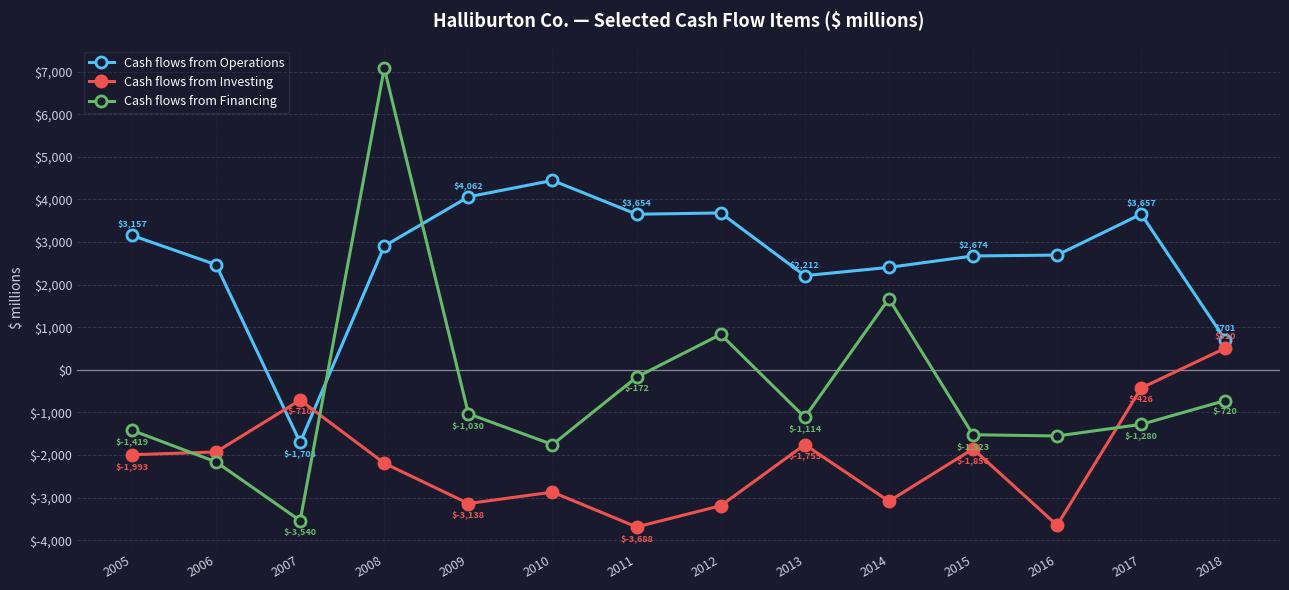

Reading left to right, extract all data points from this chart.

Cash flows from Operations: 3157	2468	-1703	2906	4062	4447	3654	3684	2212	2406	2674	2695	3657	701
Cash flows from Investing: -1993	-1927	-710	-2192	-3138	-2870	-3688	-3190	-1755	-3085	-1856	-3648	-426	510
Cash flows from Financing: -1419	-2161	-3540	7081	-1030	-1754	-172	833	-1114	1670	-1523	-1552	-1280	-720